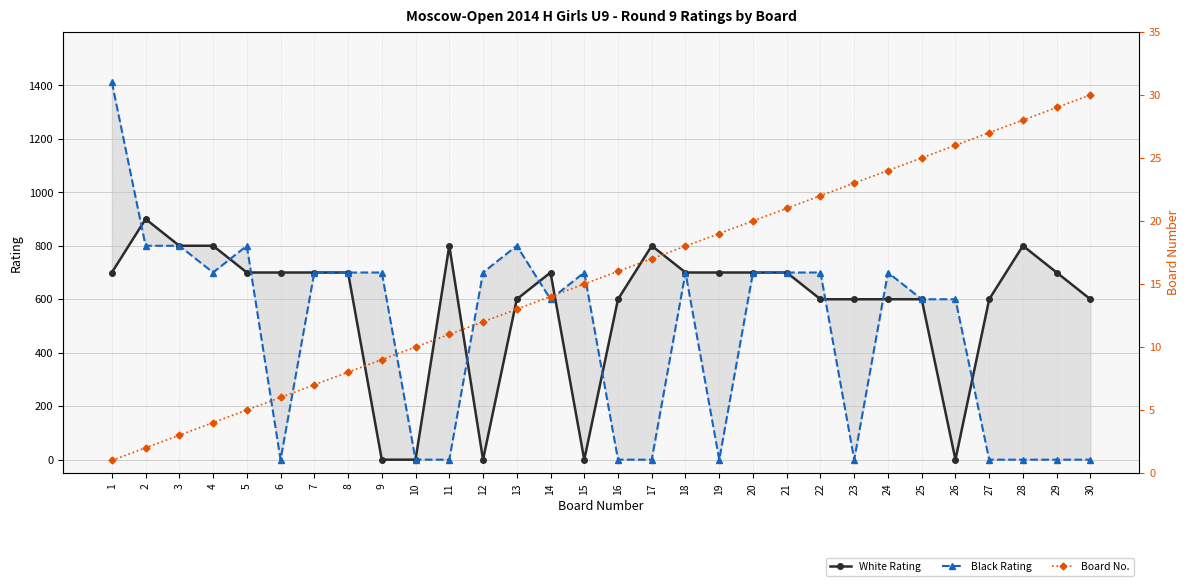

Which series has the widest spread of values?

Black Rating